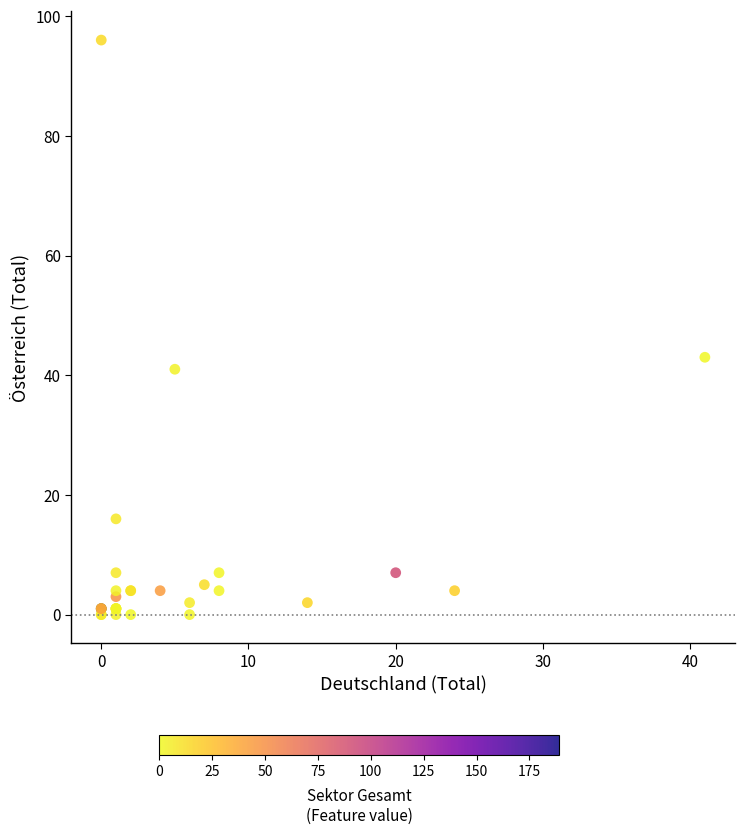

What Y value in the scatter plot is closest to 48?

43